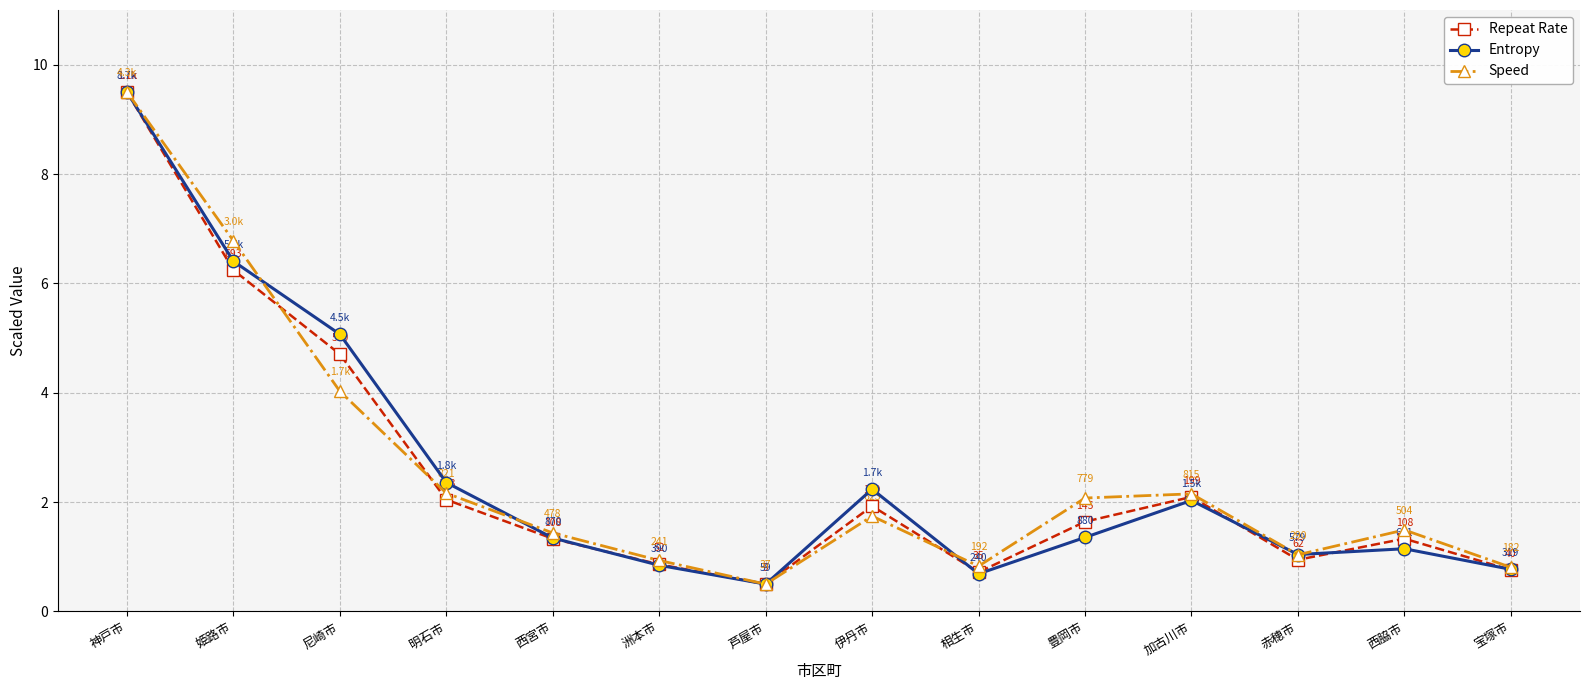

In Entropy, how many points are lower than both neighbors (excluding endpoints)?

3